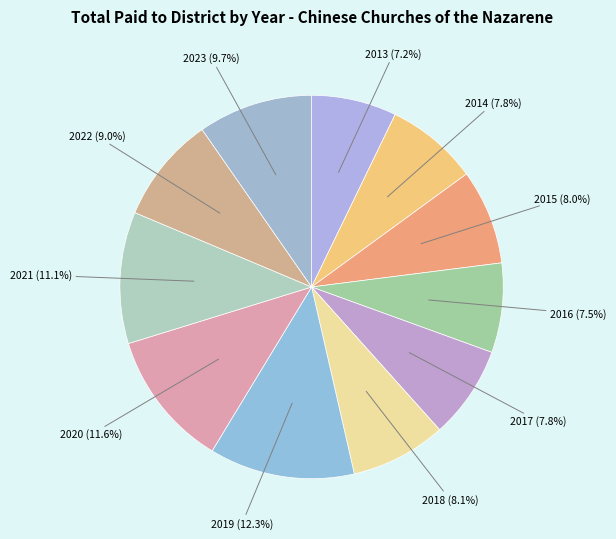

To the nearest percent, what is the average slice percentage?

9%